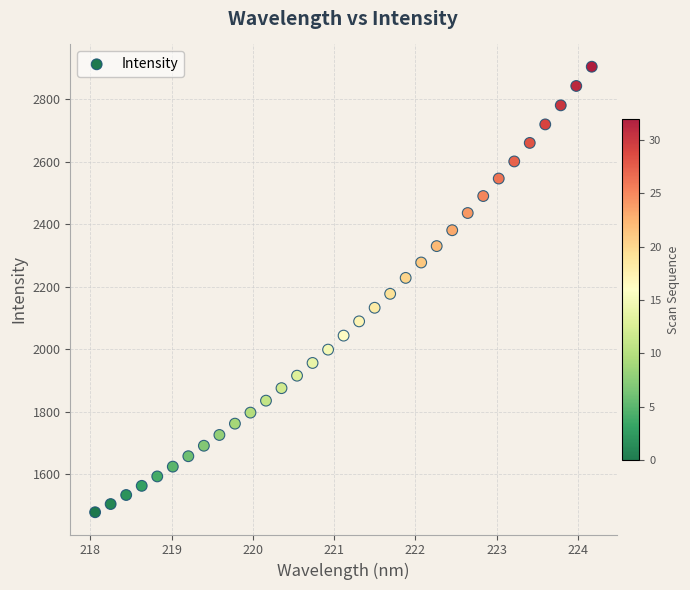

What is the range of Y values (max minus min)?

1424.0